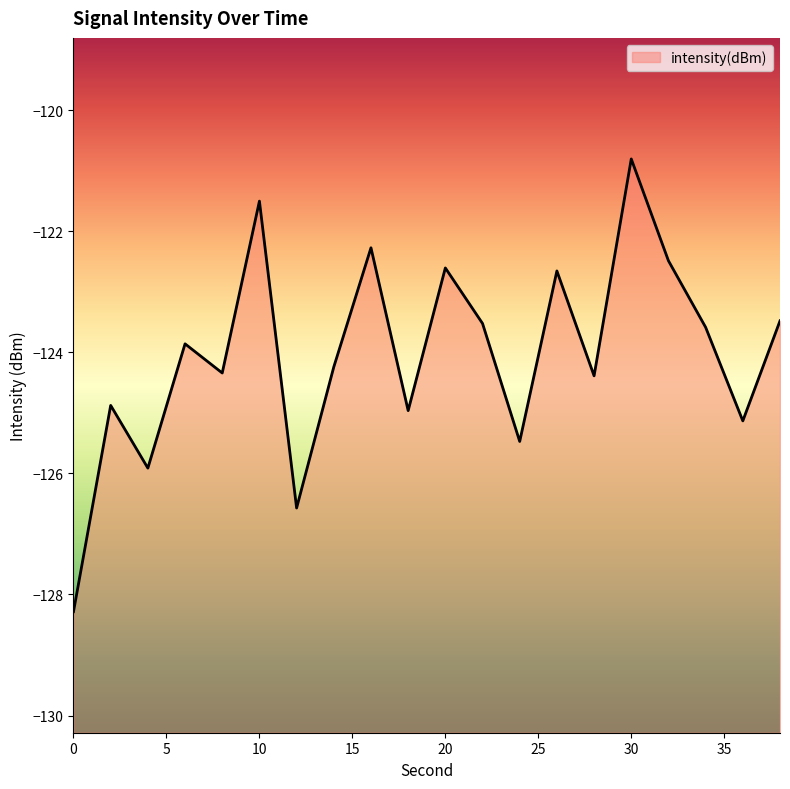

What is the difference between the maximum and minimum values?

7.5